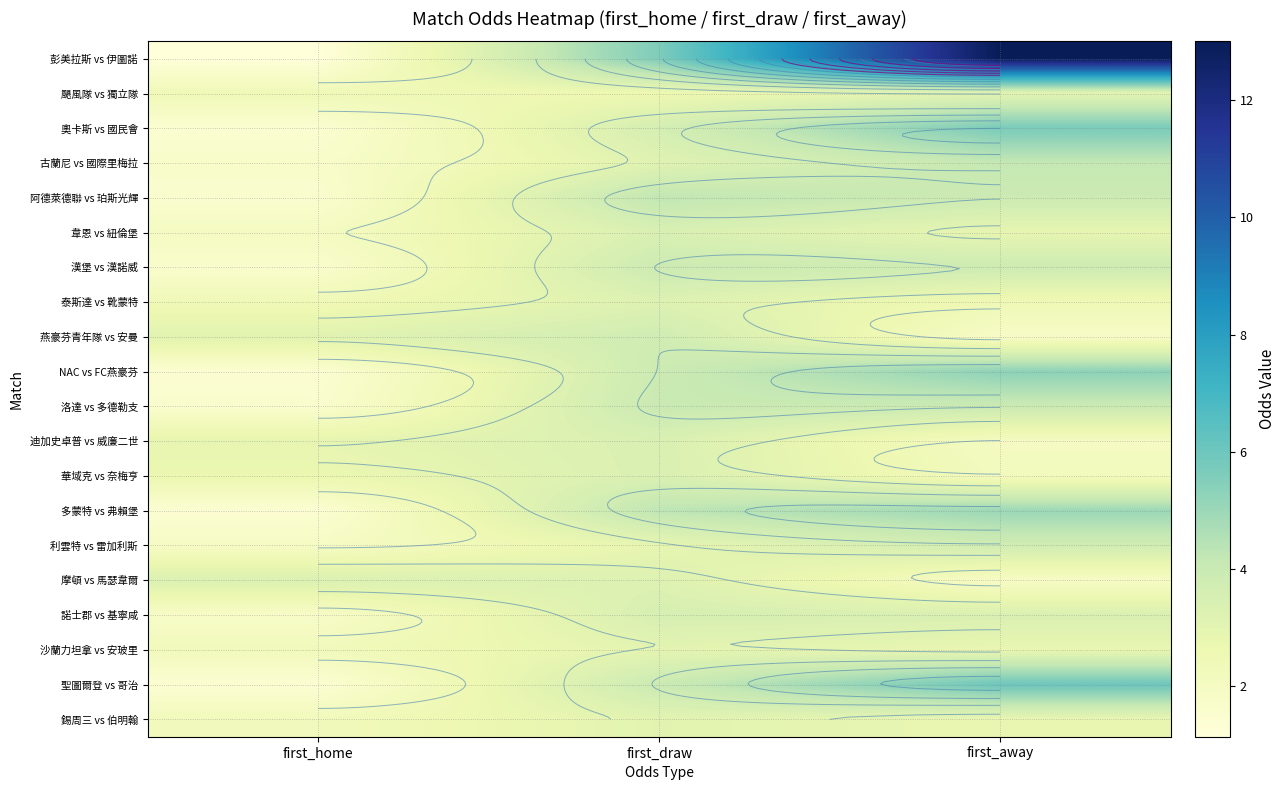

List the series in order of their peak value, lowest first.

沙蘭力坦拿 vs 安玻里, 颶風隊 vs 獨立隊, 錫周三 vs 伯明翰, 泰斯達 vs 靴蒙特, 摩頓 vs 馬瑟韋爾, 韋恩 vs 紐倫堡, 迪加史卓普 vs 威廉二世, 華域克 vs 奈梅亨, 諾士郡 vs 基寧咸, 燕豪芬青年隊 vs 安曼, 利雲特 vs 雷加利斯, 漢堡 vs 漢諾威, 洛達 vs 多德勒支, 古蘭尼 vs 國際里梅拉, 阿德萊德聯 vs 珀斯光輝, 多蒙特 vs 弗賴堡, NAC vs FC燕豪芬, 奧卡斯 vs 國民會, 聖圖爾登 vs 哥治, 彭美拉斯 vs 伊圖諾